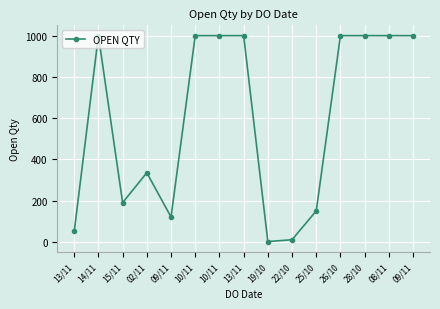

Count the number of categories in the chart.

15